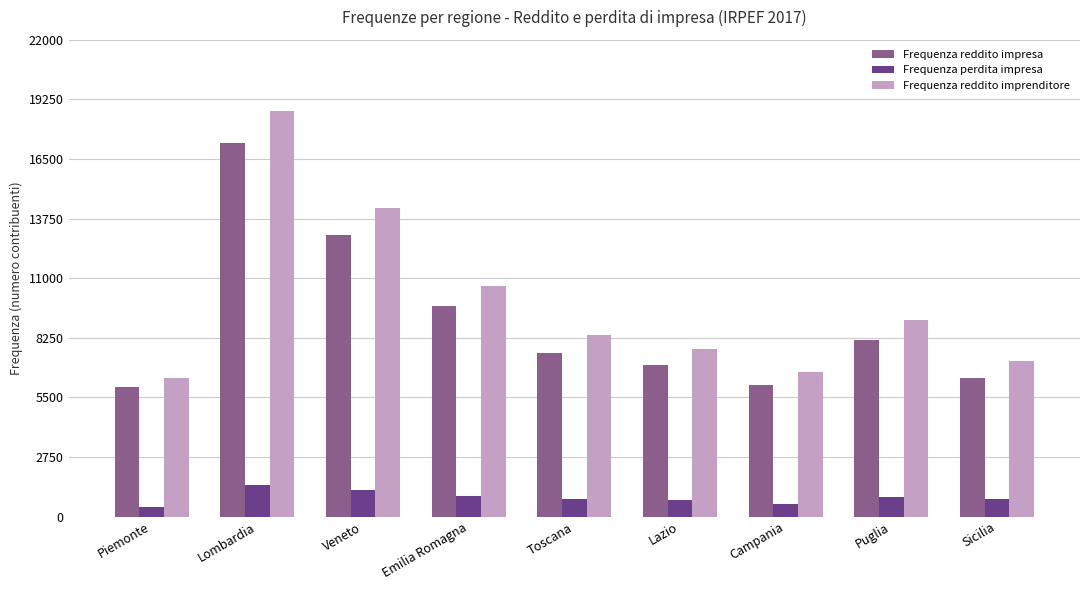

Which series has the widest spread of values?

Frequenza reddito imprenditore